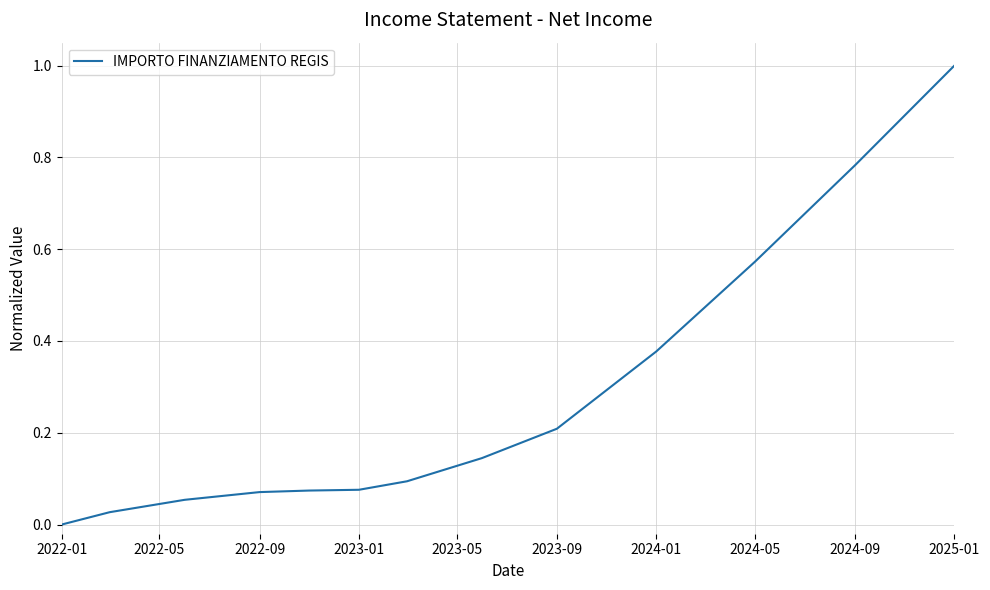

What is the maximum value shown in the chart?

1.0